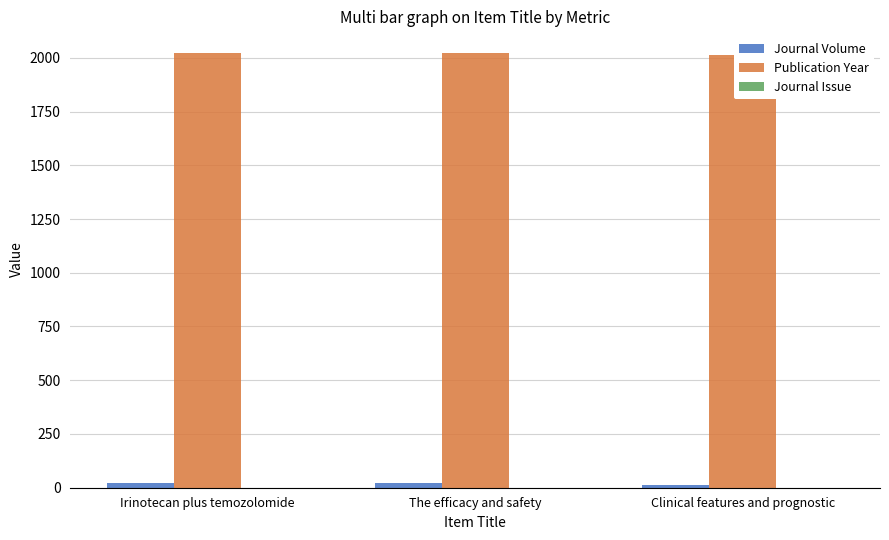

Between The efficacy and safety and Clinical features and prognostic, which series saw the biggest shift?

Journal Volume